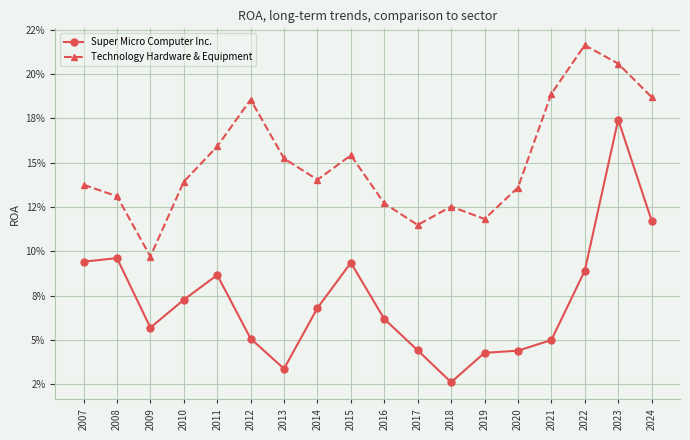

List the series in order of their overall mean, lowest first.

Super Micro Computer Inc., Technology Hardware & Equipment